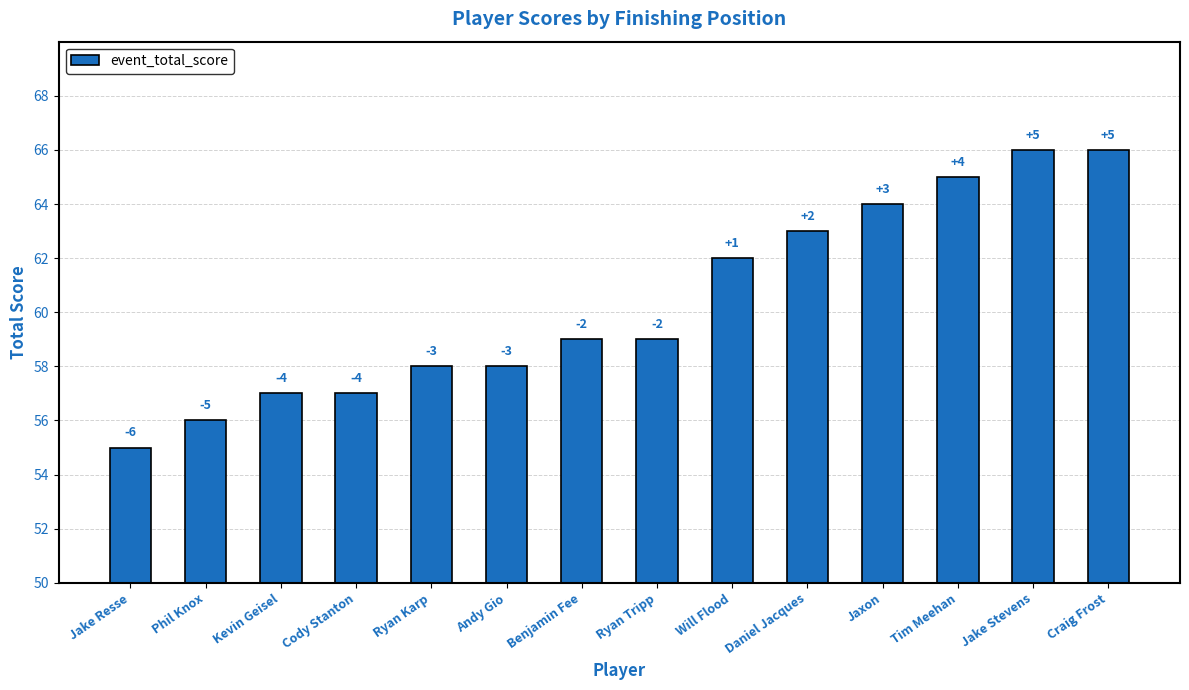

How many bars are there in total?

14